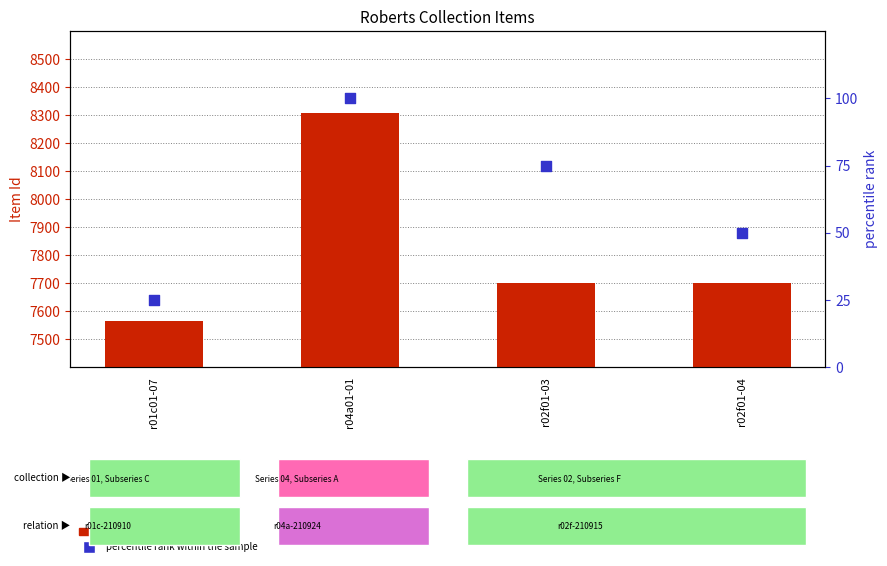

Which series has the largest total across all categories?

count